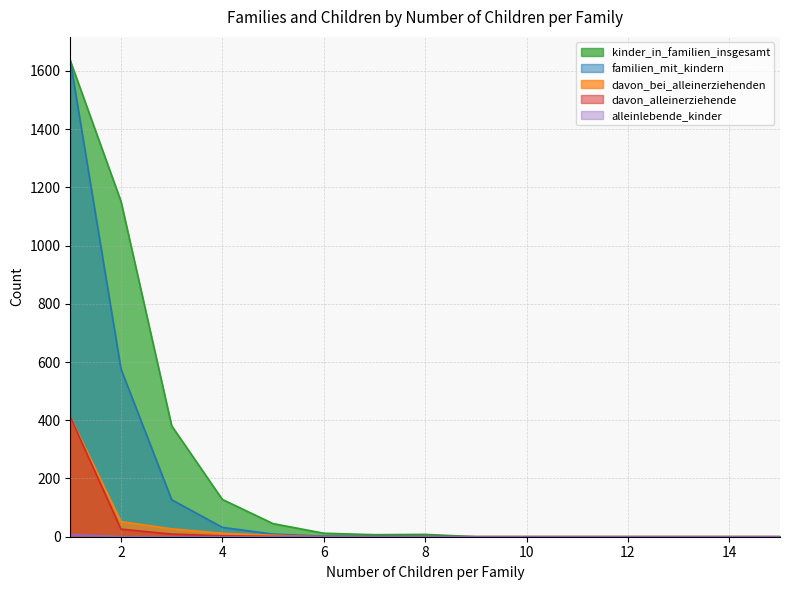

Is the value of davon_bei_alleinerziehenden at 13 greater than the value of familien_mit_kindern at 3?

No